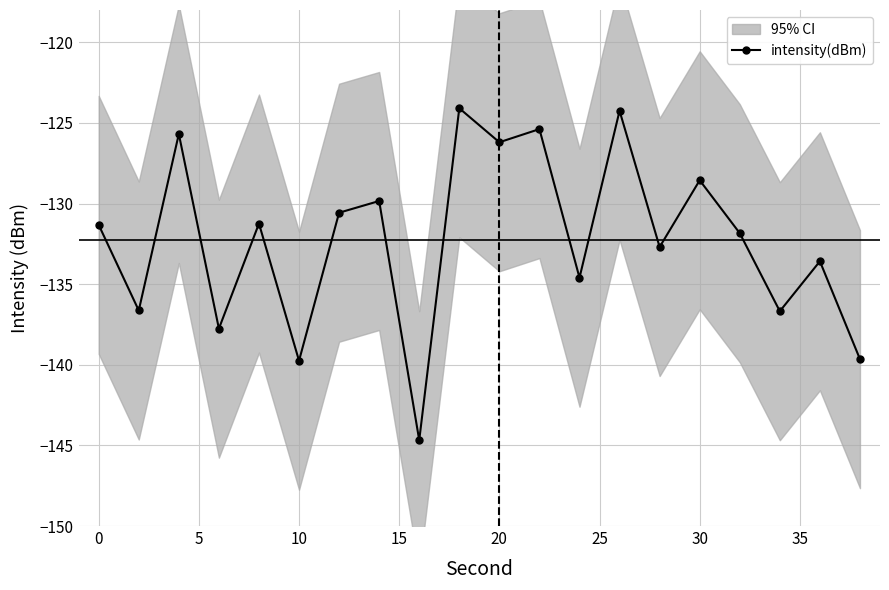

What is the greatest value displayed?

-124.1